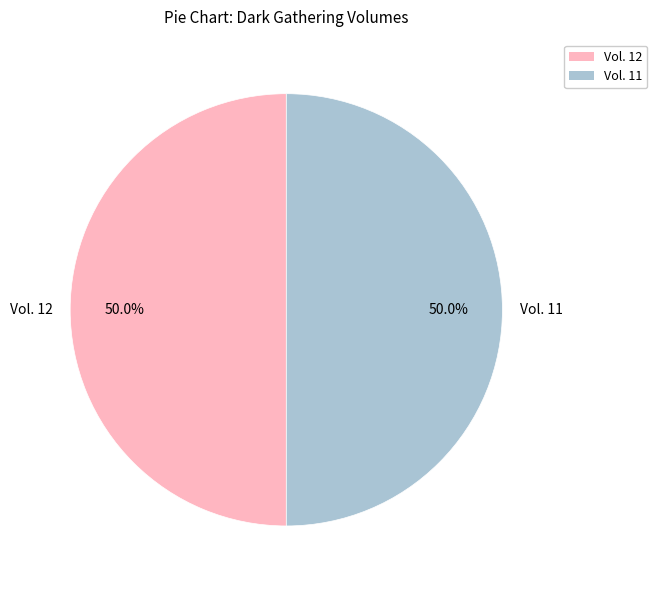

To the nearest percent, what percentage of the pie is Vol. 12?

50%